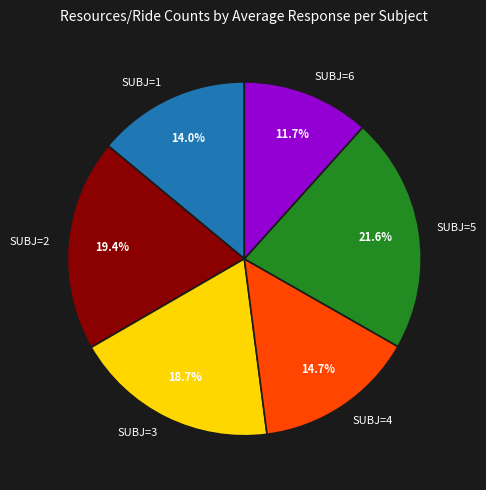

Is there a majority slice in this chart?

No